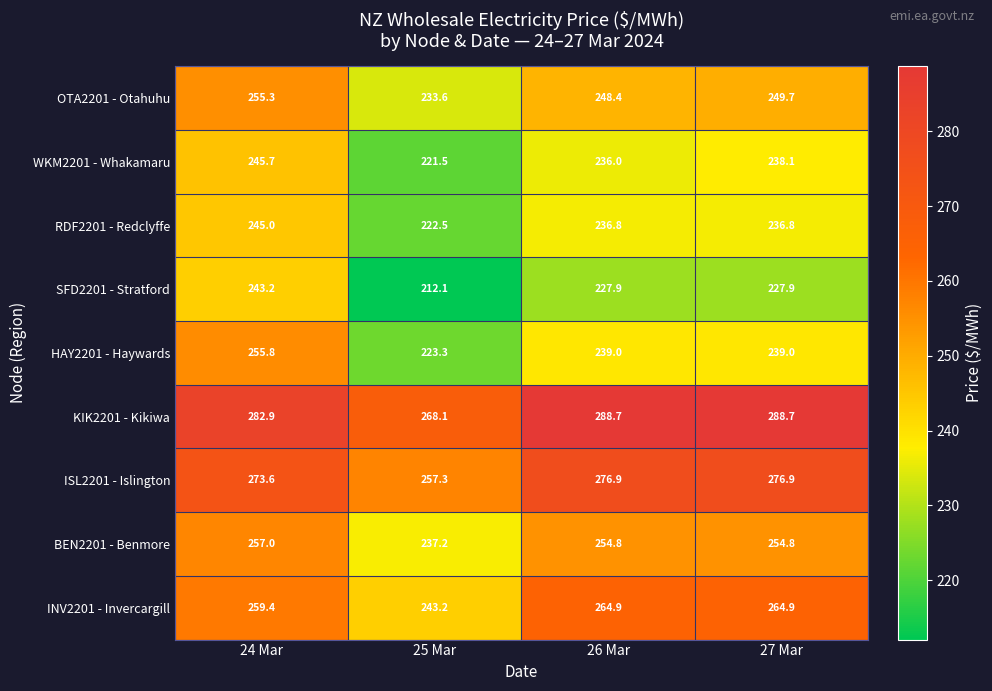

What is the maximum value shown in the chart?

288.7